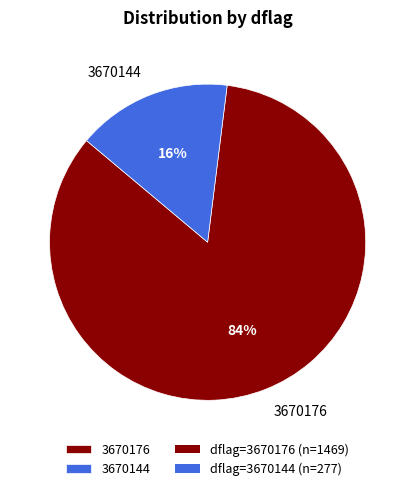

Between 3670144 and 3670176, which is larger?

3670176